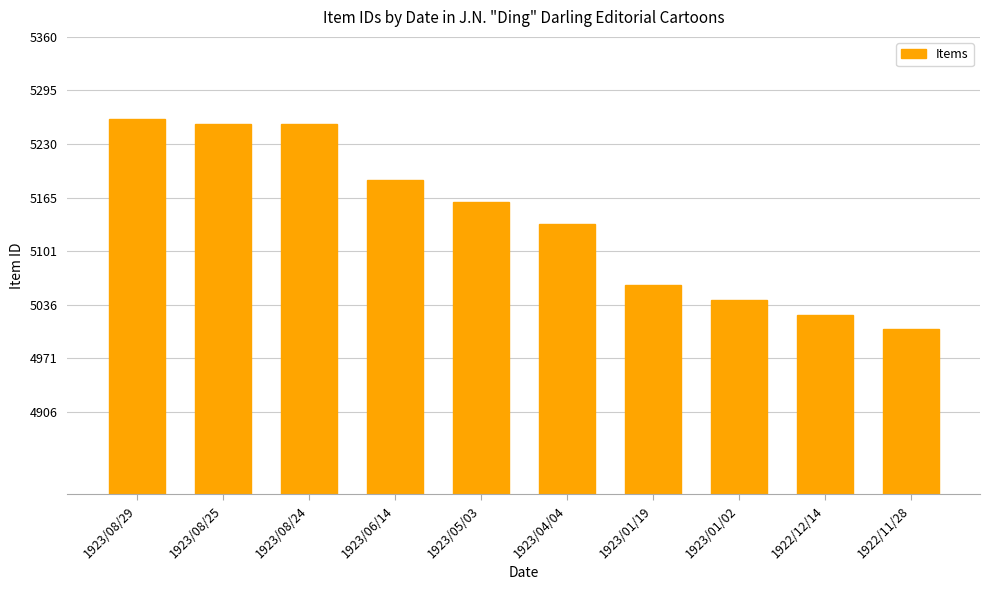

Which has a higher value, 1923/08/24 or 1923/04/04?

1923/08/24